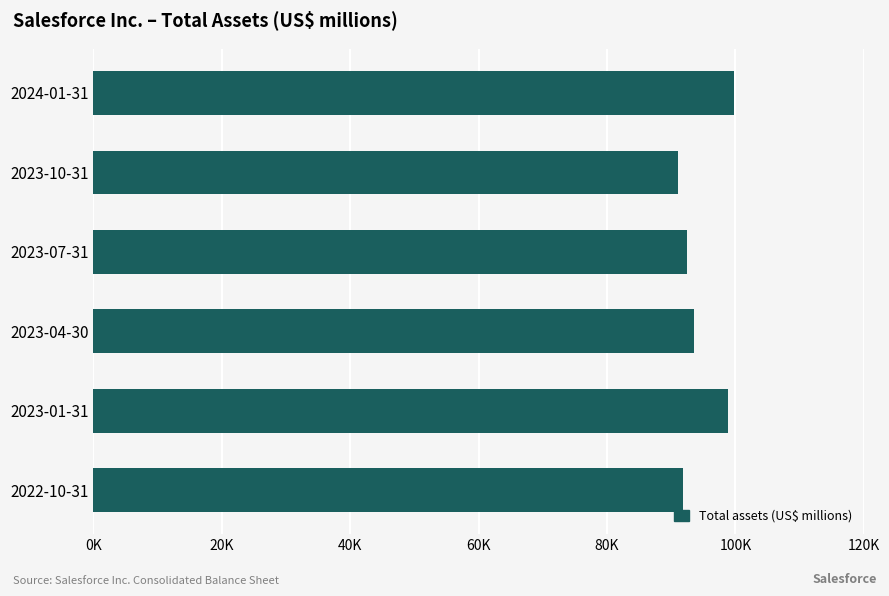

Does the chart contain any negative values?

No